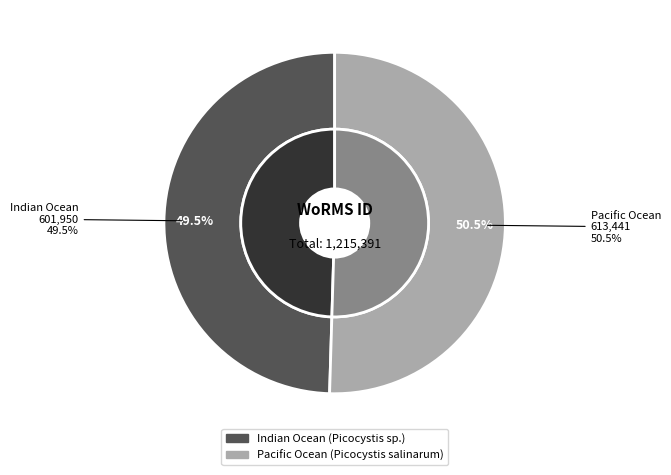

To the nearest percent, what is the difference between the Pacific Ocean and Indian Ocean slice percentages?

1%